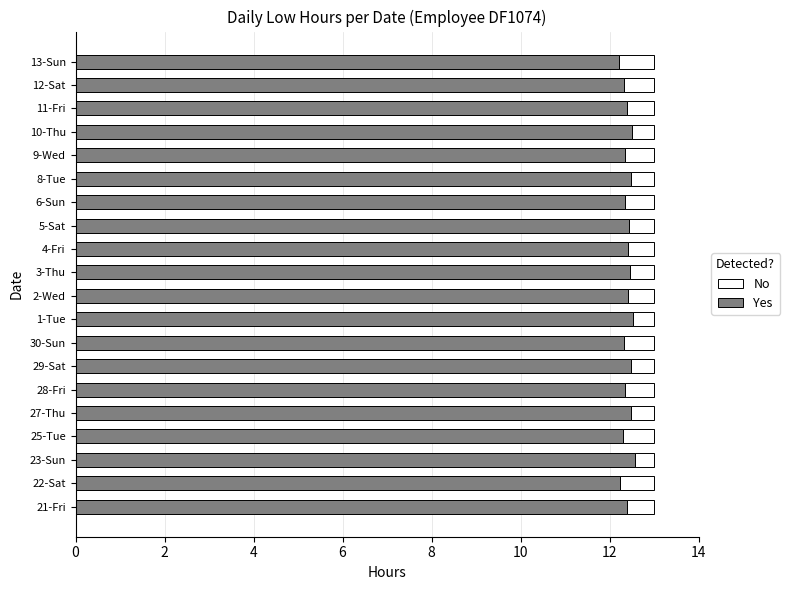

Count the Yes values in the range 12 to 13.

20